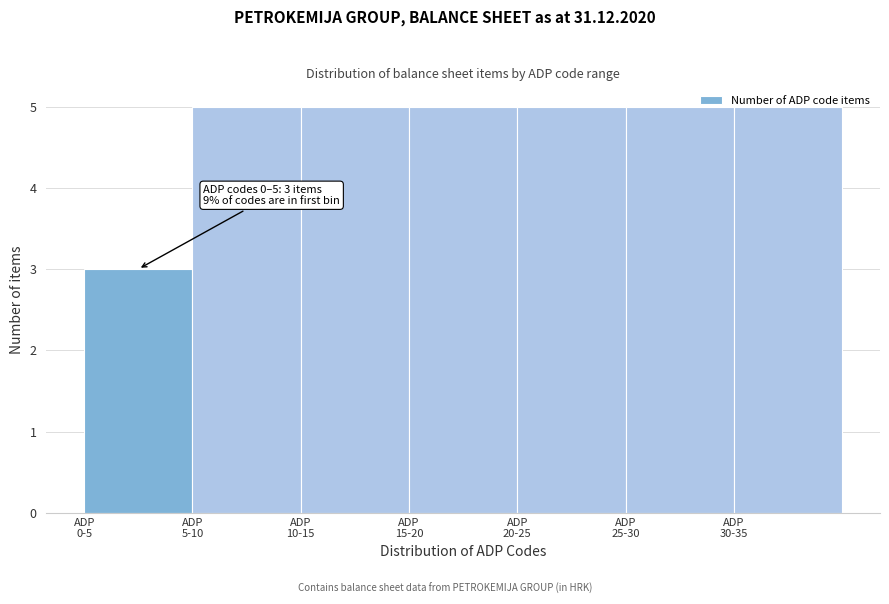

What is the value of the 4th bar from the left?

5